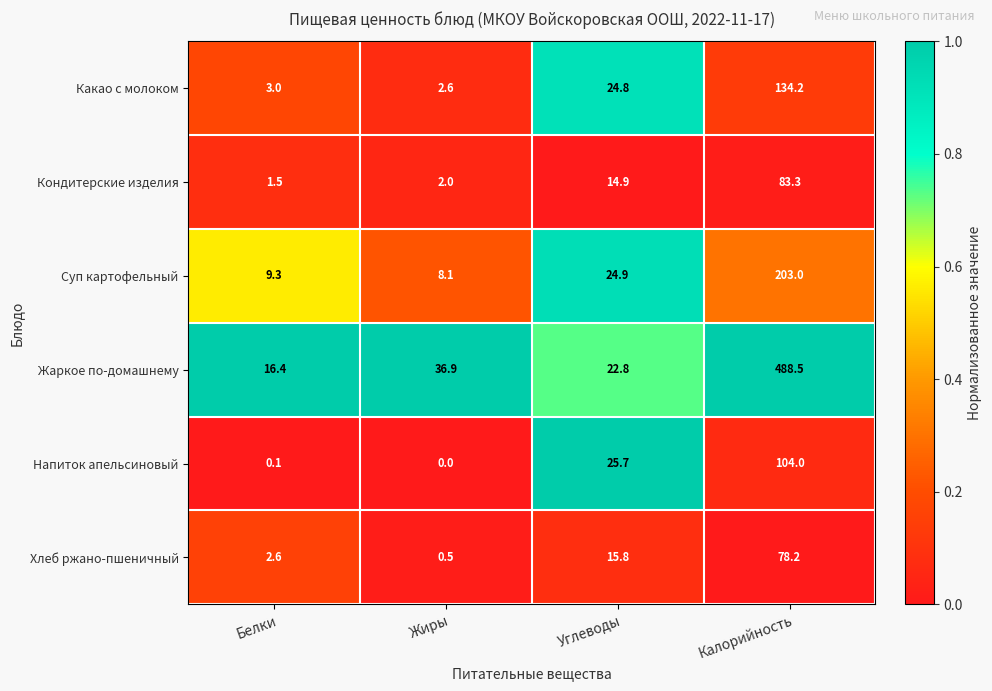

What is the spread (max minus min) of values at Калорийность?

410.3